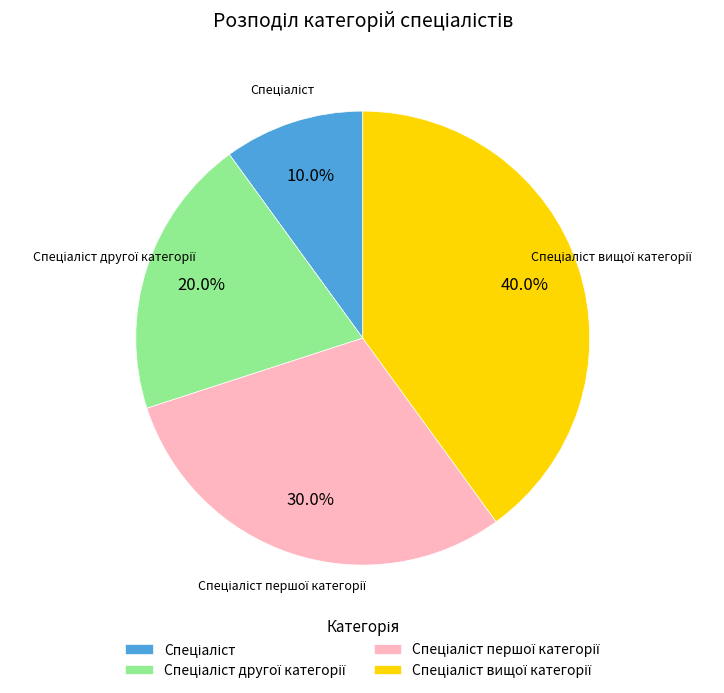

Is there a majority slice in this chart?

No